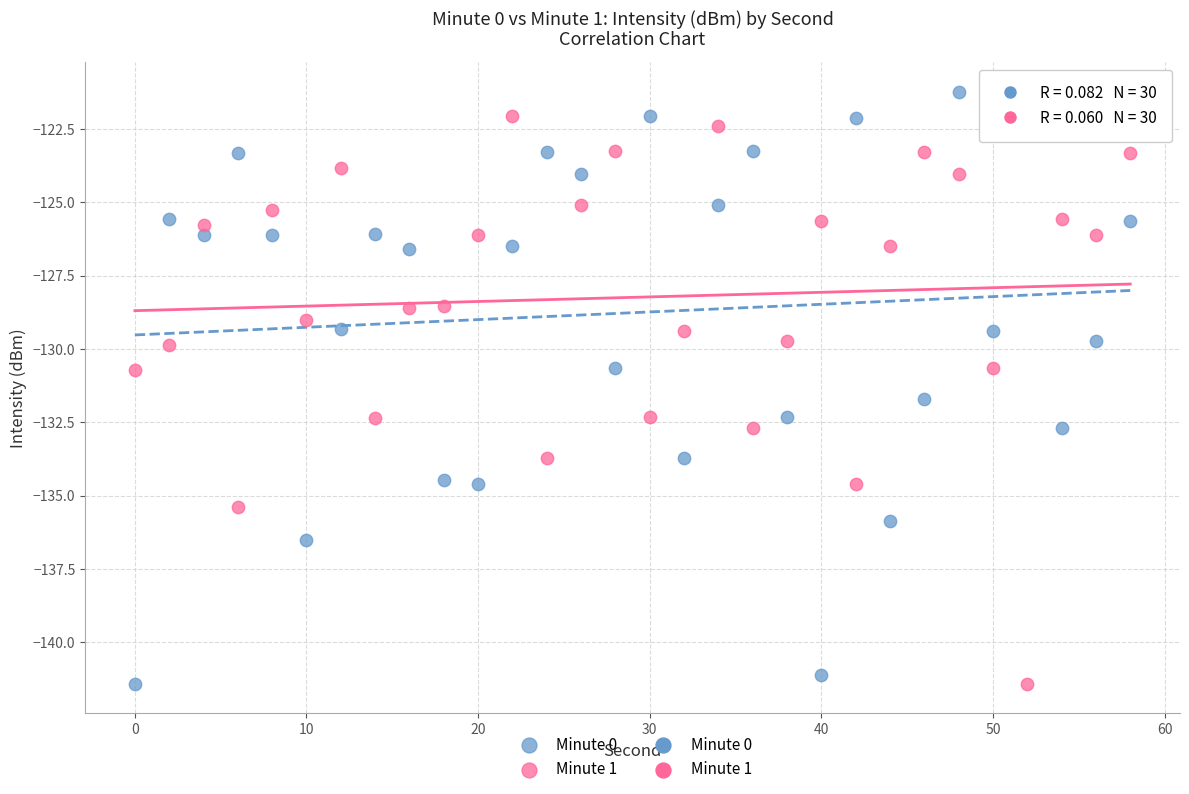

What is the X range (max minus min) for the scatter plot?

58.0